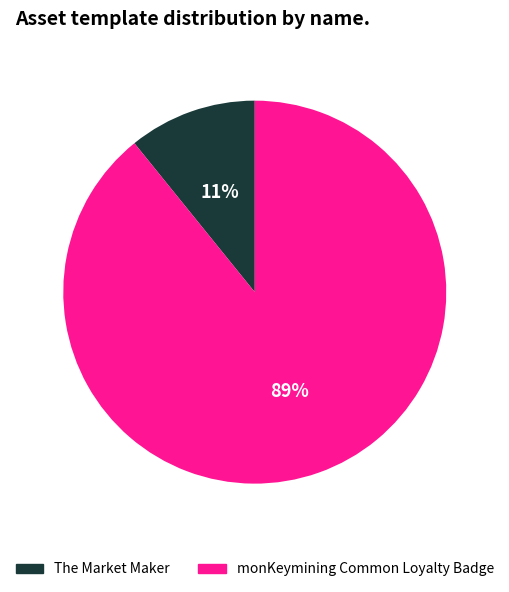

The monKeymining Common Loyalty Badge slice represents 89% of the pie. True or false?

True